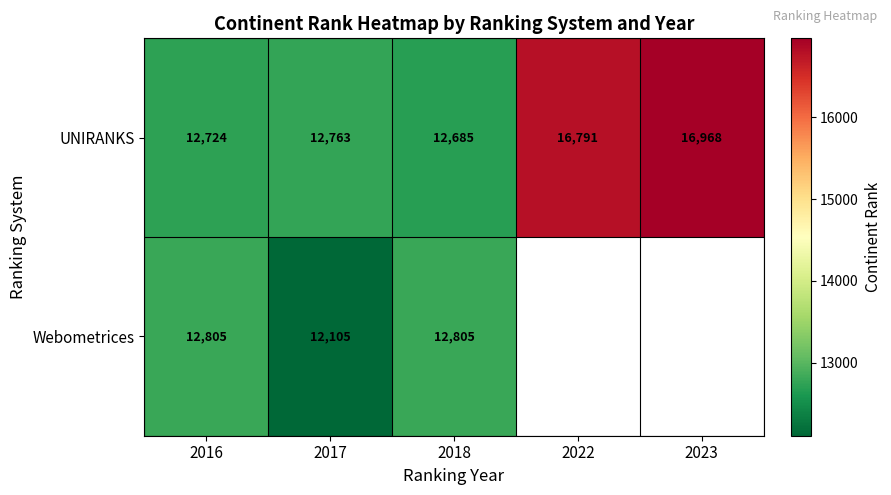

True or false: UNIRANKS has a value of 22758 at 2017.

False